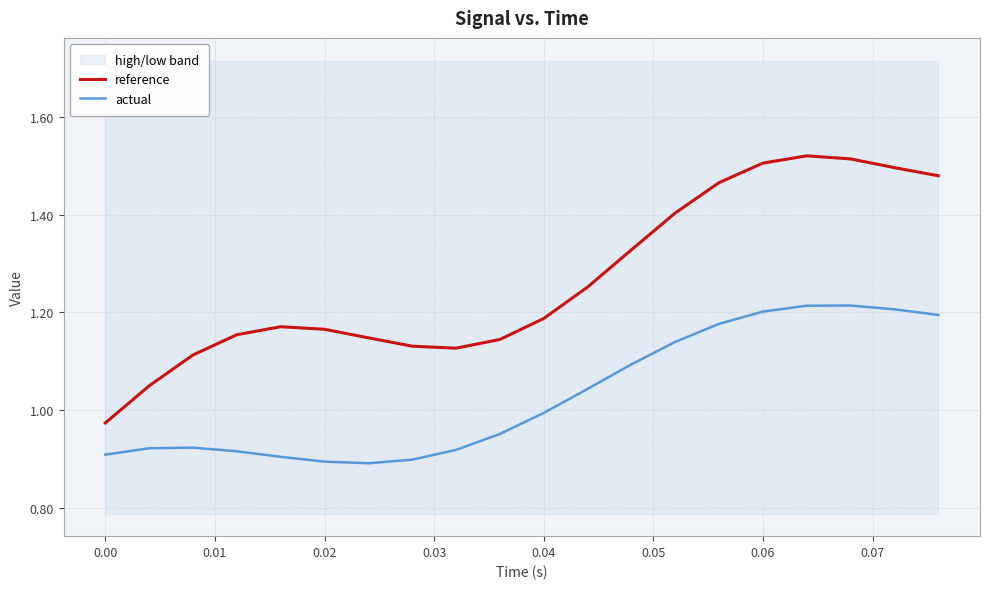

True or false: reference and actual intersect in this chart.

False